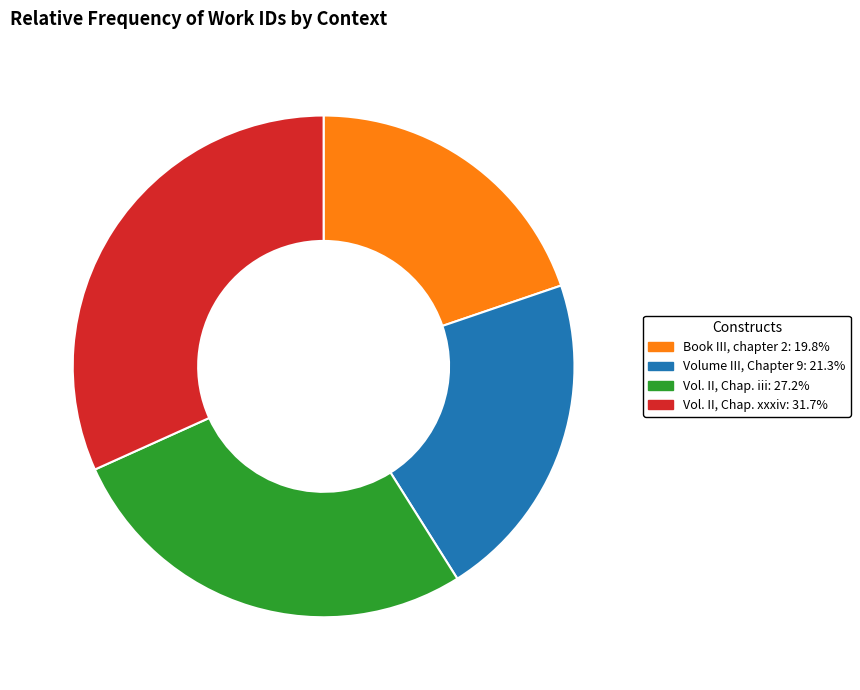

Which category has the smallest portion of the pie?

Book III, chapter 2